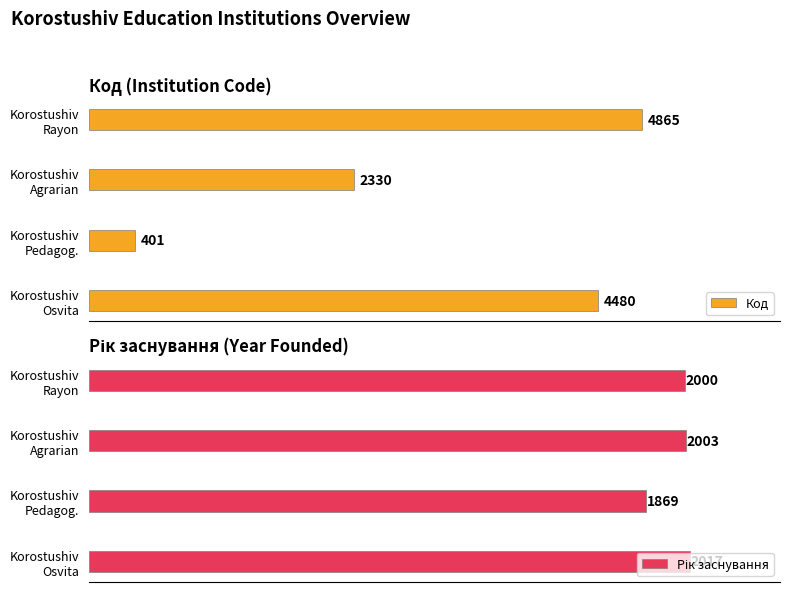

How many data points in Рік заснування are less than 2003?

2